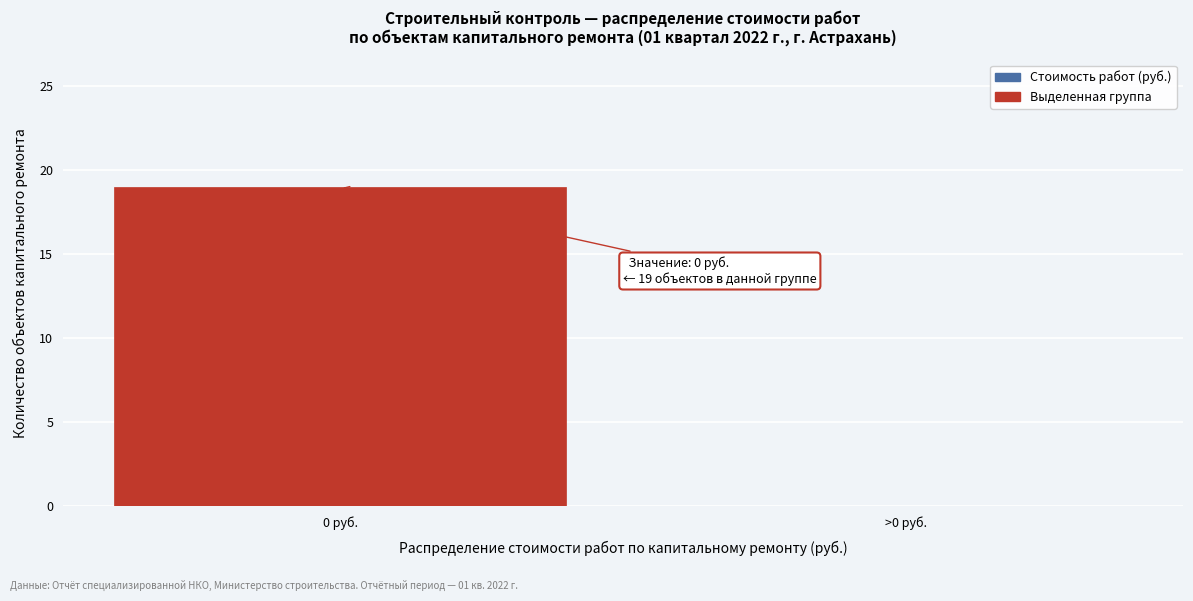

Reading right to left, extract all data points from this chart.

>0 руб.=0	0 руб.=19